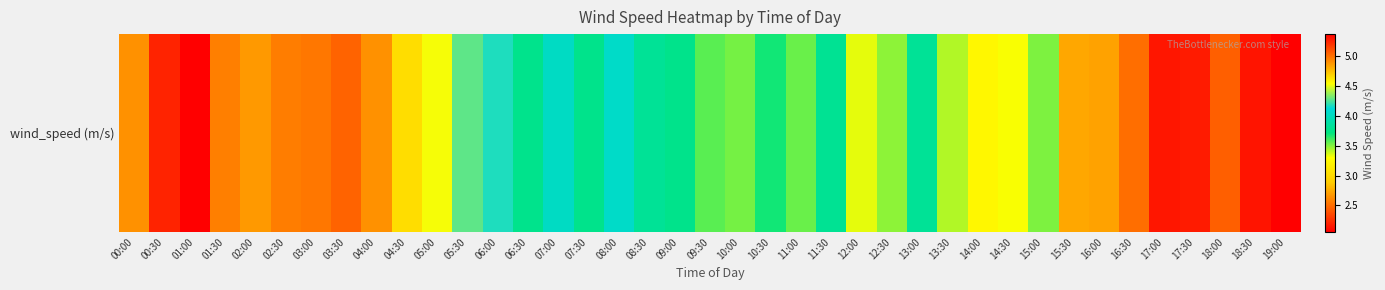

What is the ratio of the value at 09:00 to the value at 17:00?

1.8